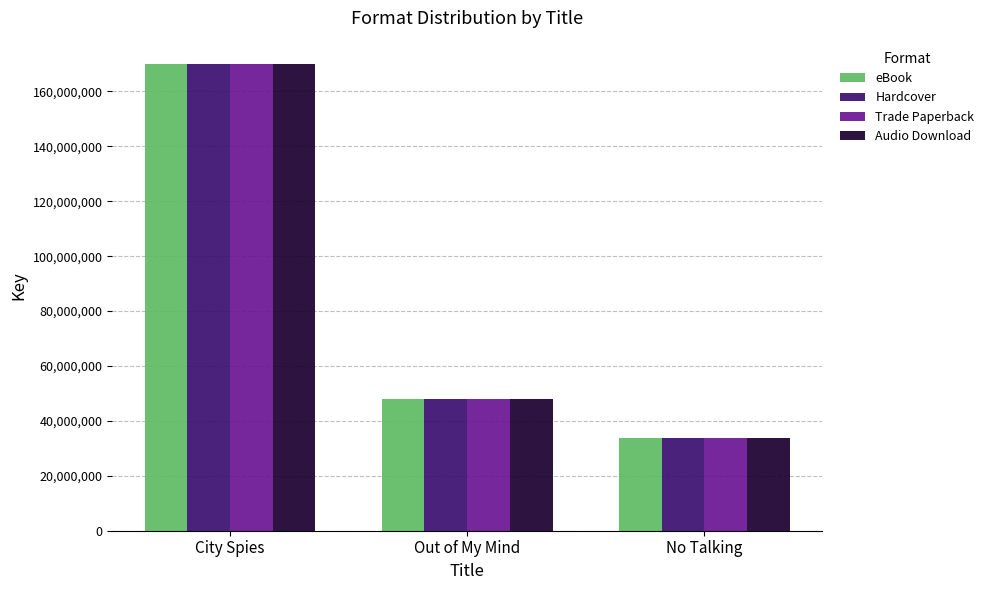

What position from the left is No Talking?

3